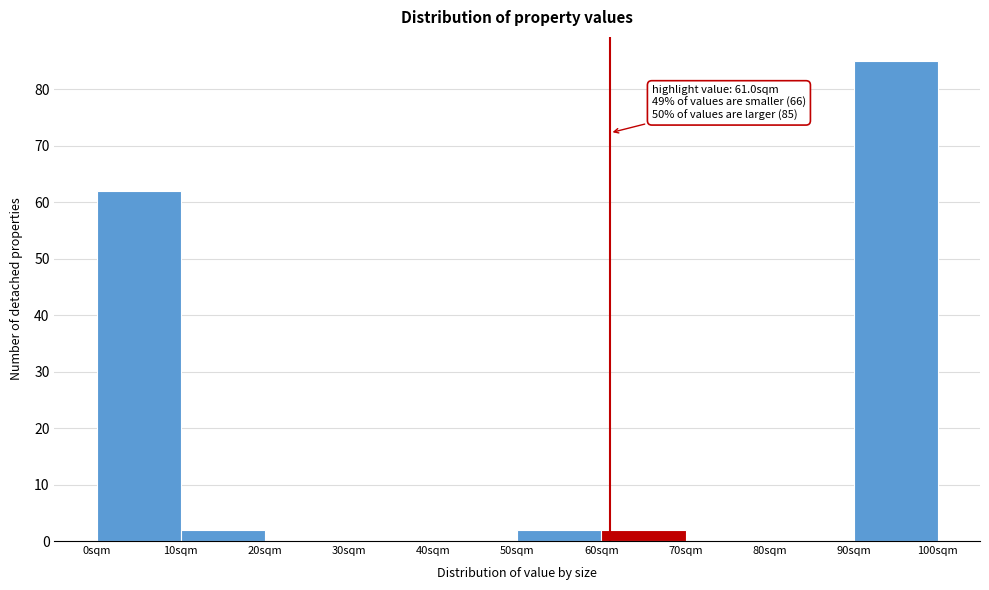

Which range on the x-axis has the tallest bar?

90 to 100